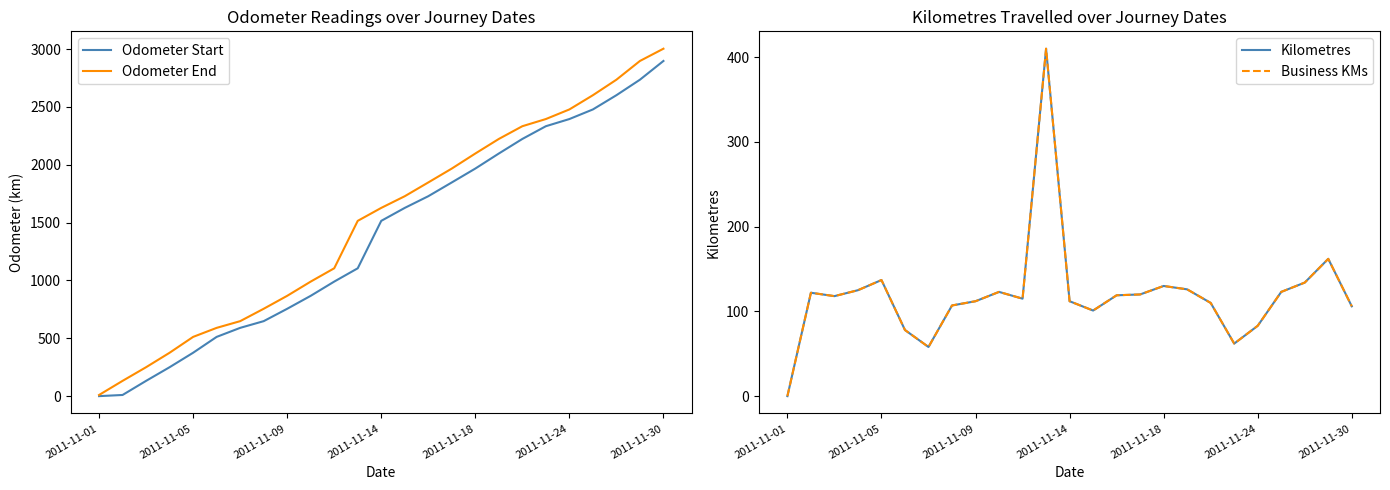

What is the difference between the maximum and second lowest values in the Kilometres series?

352